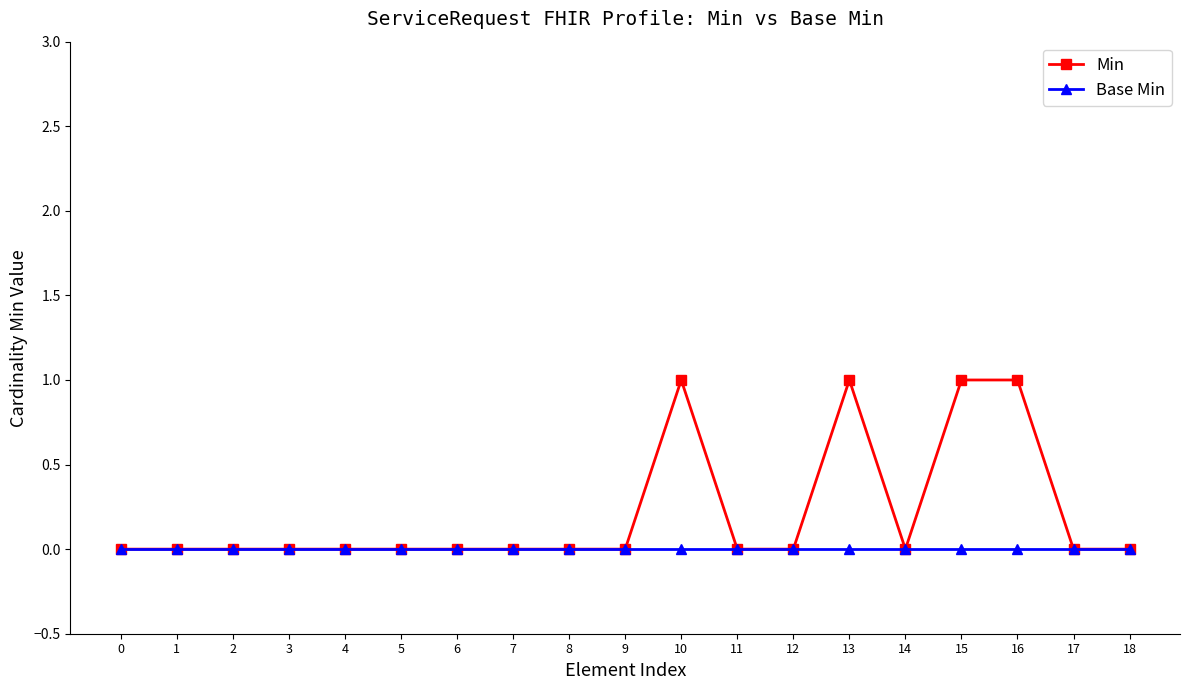

Reading left to right, extract all data points from this chart.

Min: 0=0	1=0	2=0	3=0	4=0	5=0	6=0	7=0	8=0	9=0	10=1	11=0	12=0	13=1	14=0	15=1	16=1	17=0	18=0
Base Min: 0=0	1=0	2=0	3=0	4=0	5=0	6=0	7=0	8=0	9=0	10=0	11=0	12=0	13=0	14=0	15=0	16=0	17=0	18=0